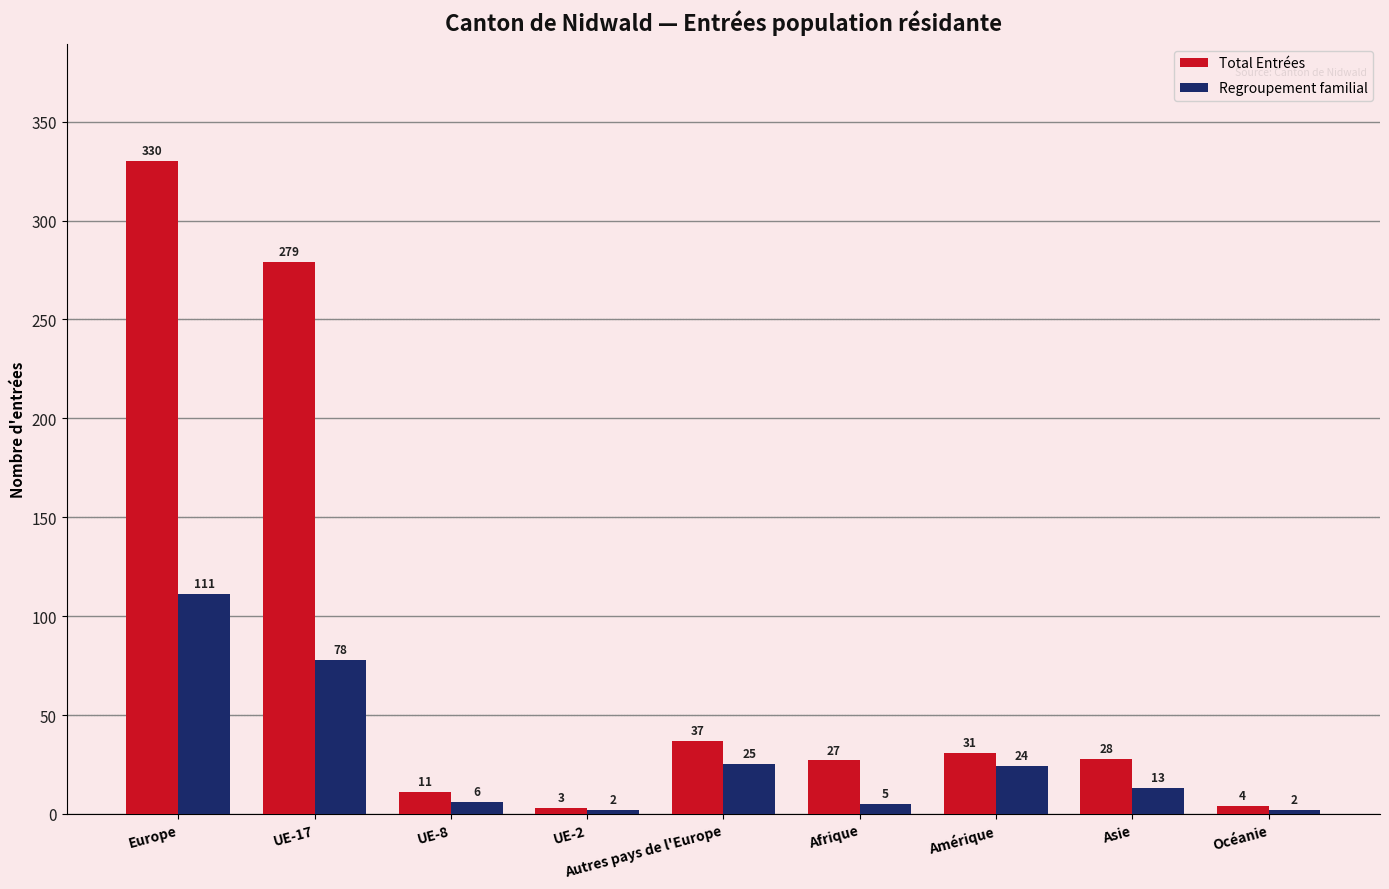

What are all the series names shown in the legend?

Total Entrées, Regroupement familial